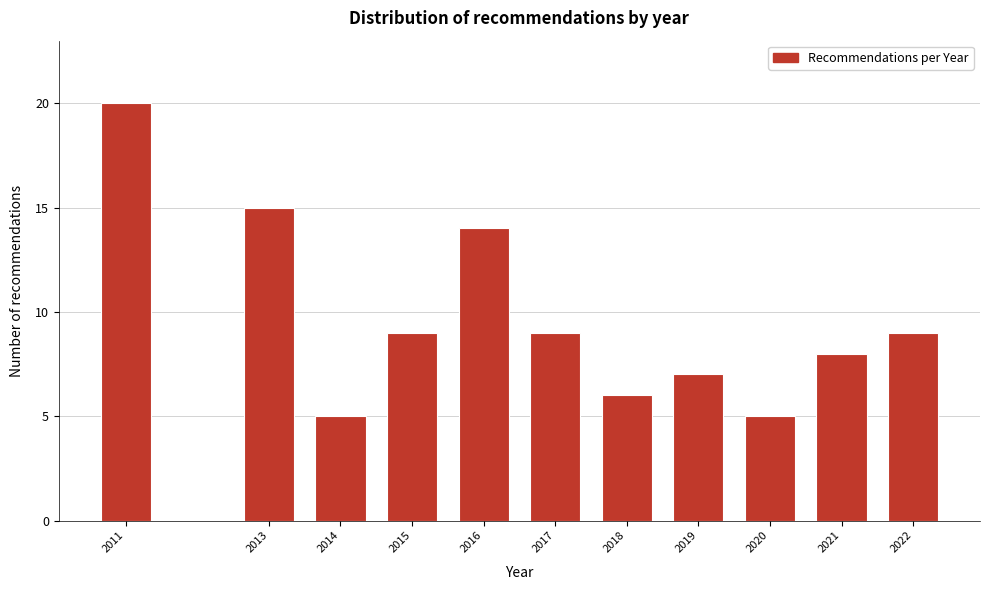

Reading left to right, transcribe all the data shown in this chart.

2011=20	2013=15	2014=5	2015=9	2016=14	2017=9	2018=6	2019=7	2020=5	2021=8	2022=9